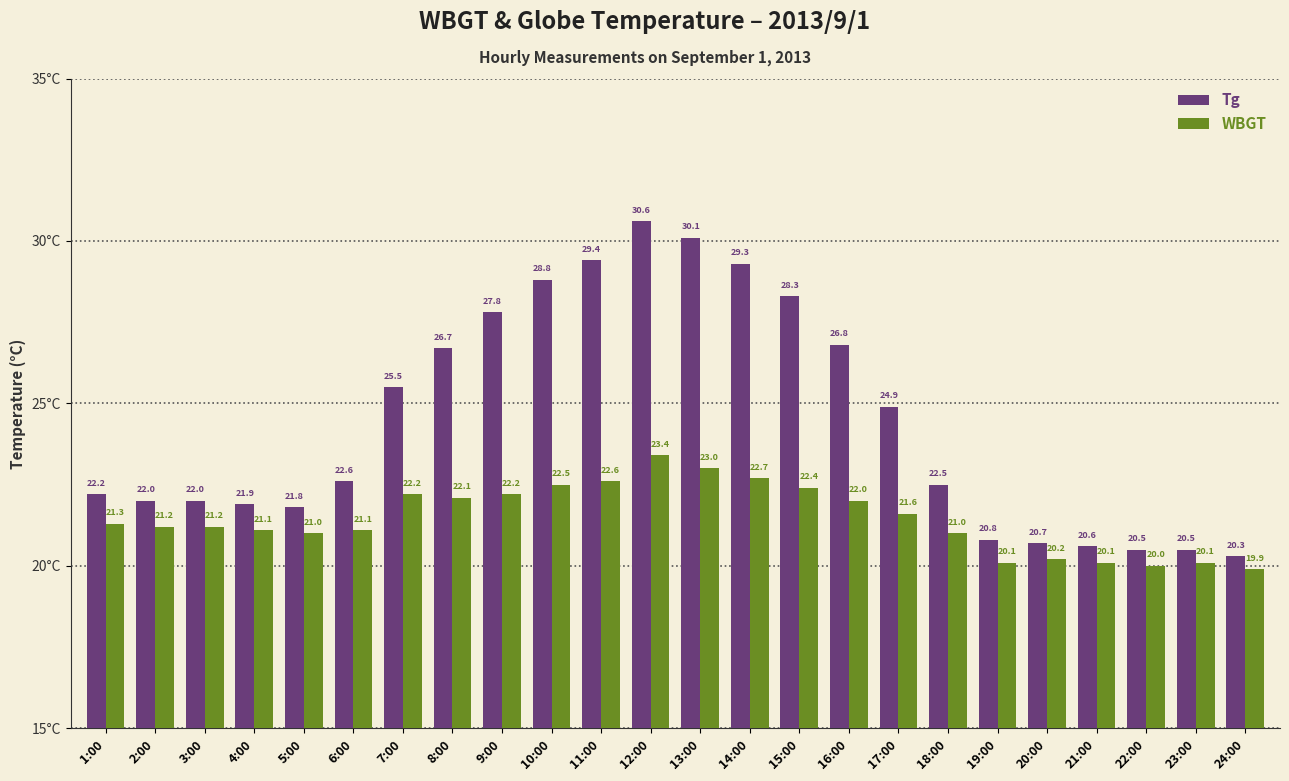

What is the label of the 11th bar from the left?

11:00